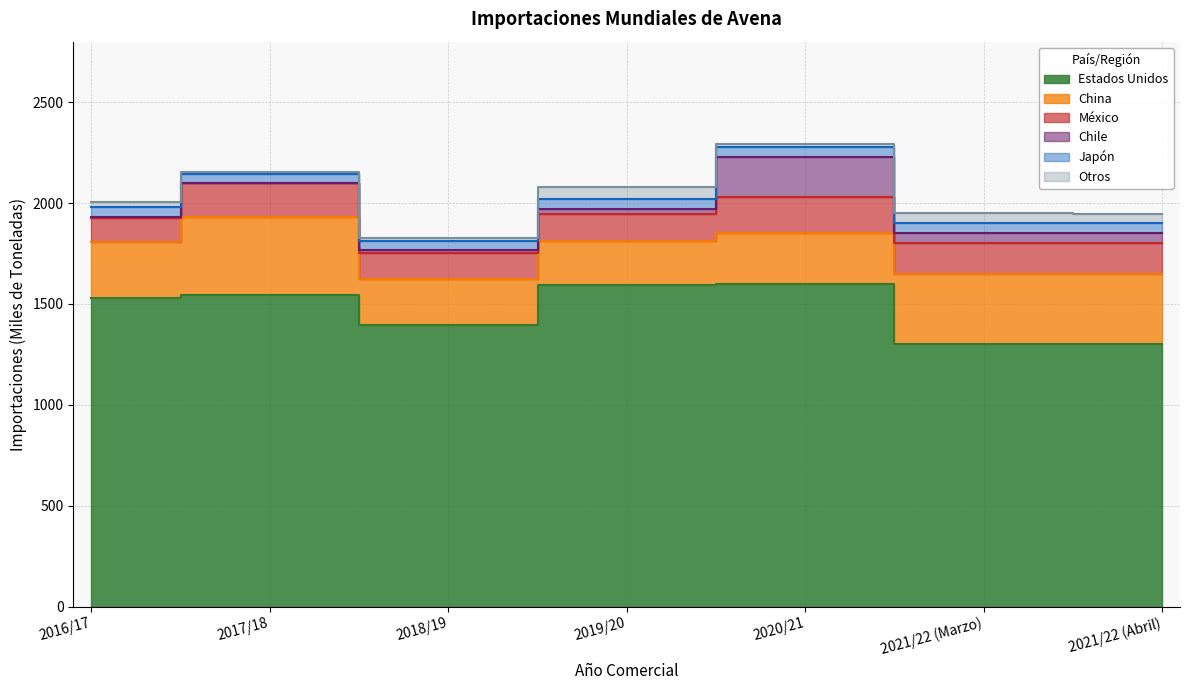

What position from the left is 2016/17?

1